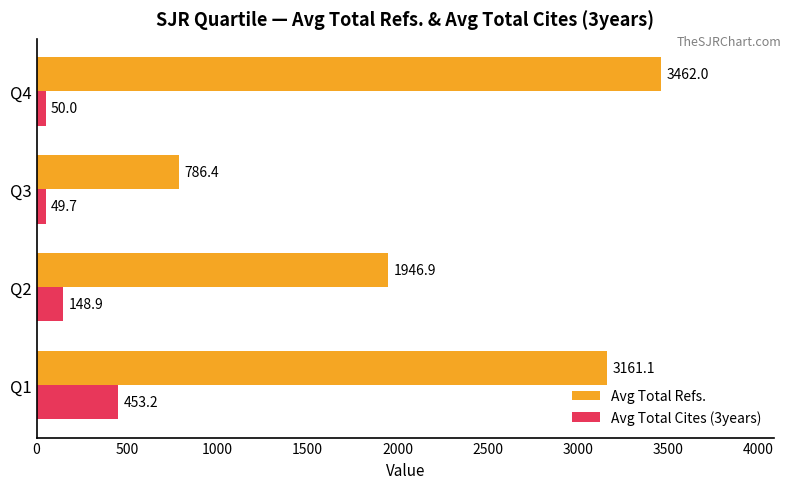

Which category has the lowest value in the Avg Total Refs. series?

Q3